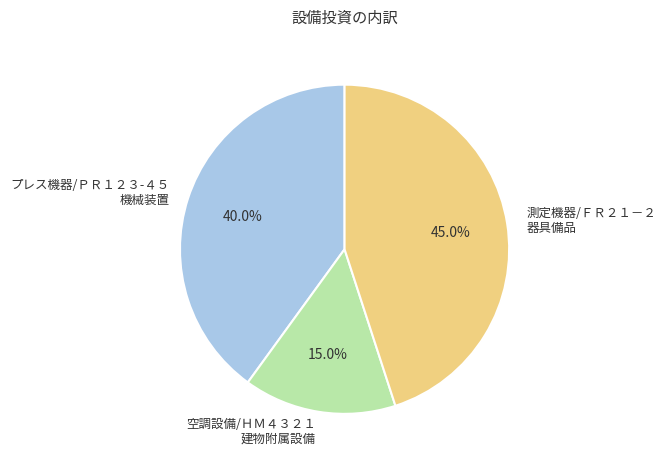

How many segments does this pie chart have?

3